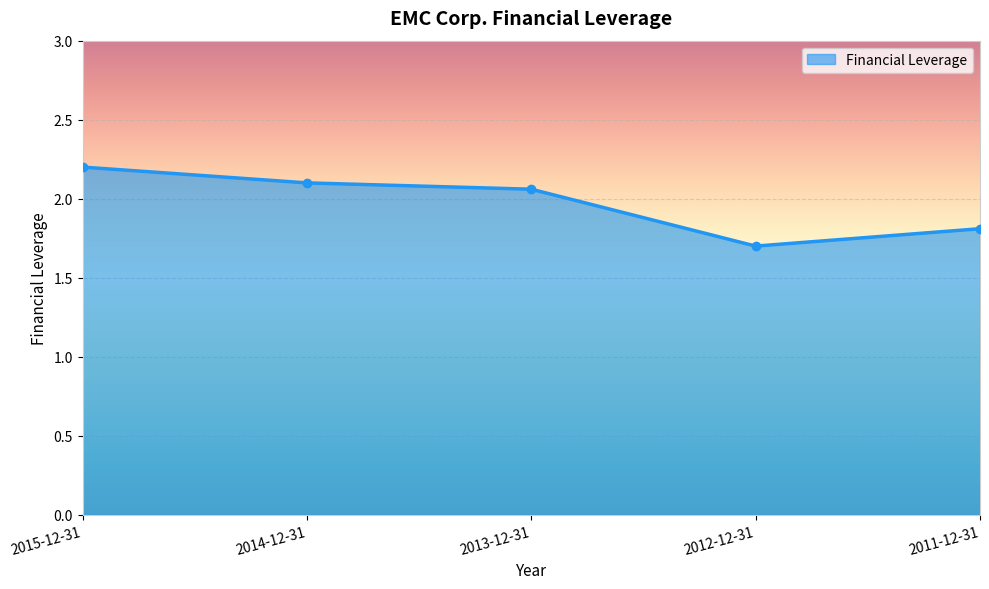

What is the smallest value displayed?

1.7